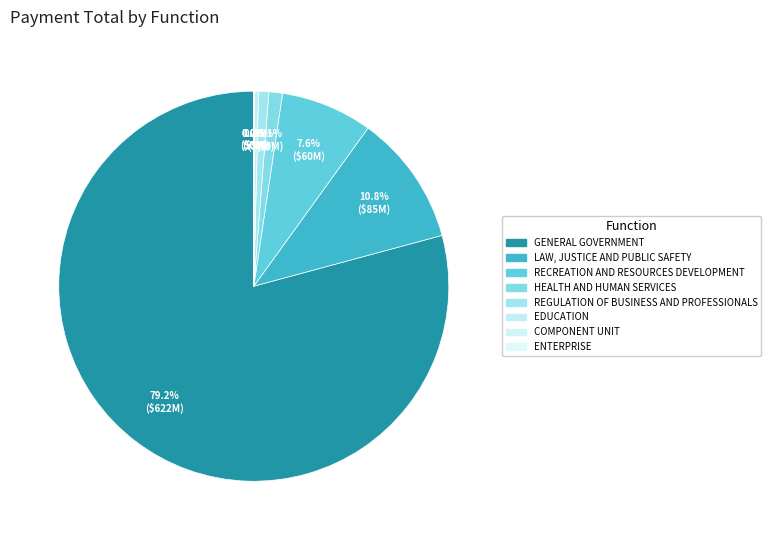

What percentage is NOT represented by COMPONENT UNIT?

100.0%